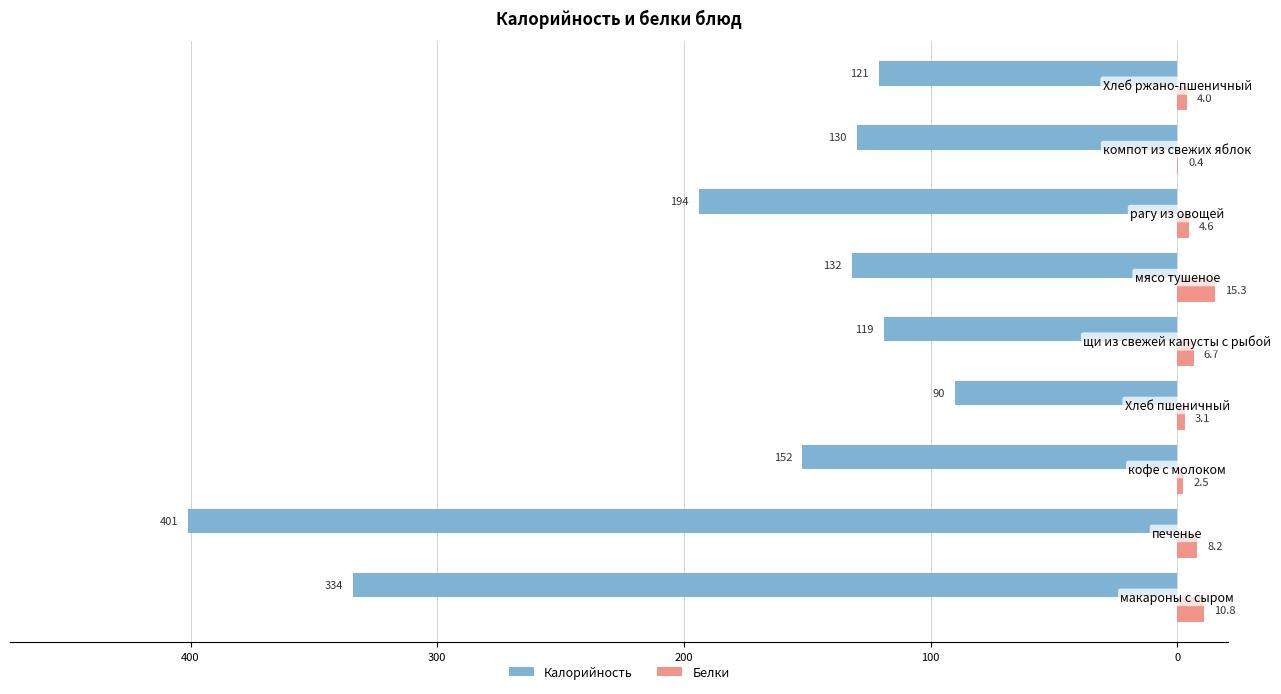

Does the chart contain stacked bars?

No